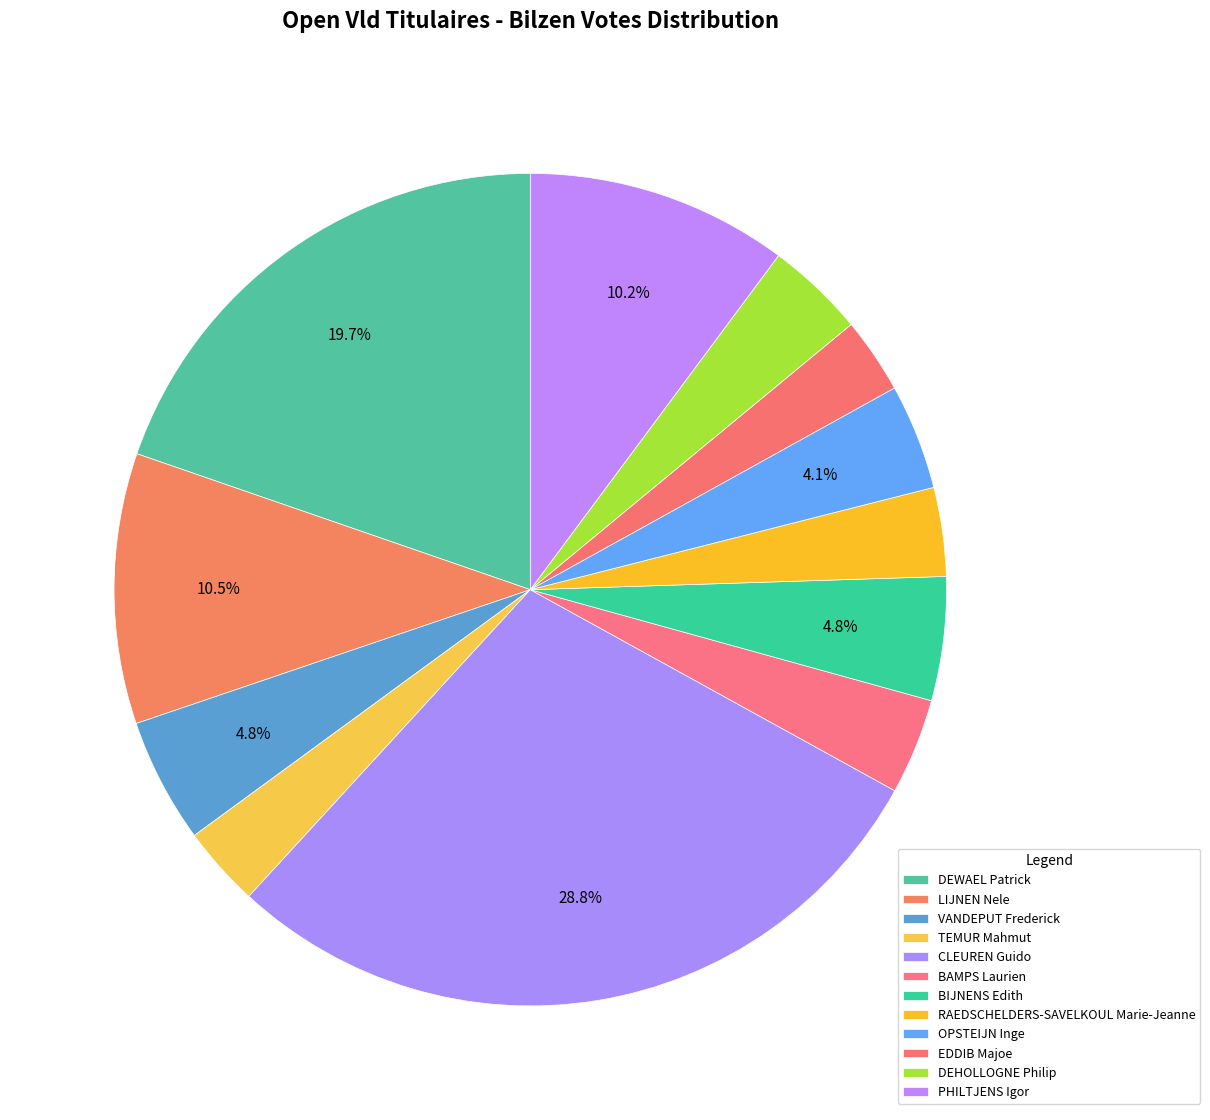

Count the number of slices in the pie.

12